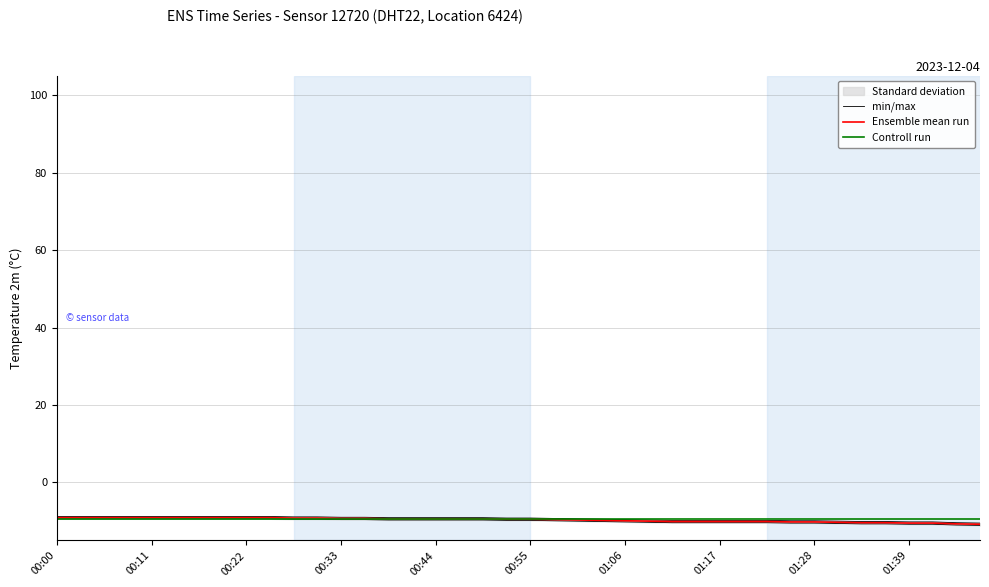

Reading right to left, list all the values displayed in this chart.

min/max: -11.1	-11.0	-10.8	-10.8	-10.7	-10.7	-10.6	-10.5	-10.5	-10.4	-10.4	-10.4	-10.4	-10.4	-10.3	-10.2	-10.1	-10.0	-9.9	-9.8	-9.8	-9.7	-9.7	-9.7	-9.7	-9.7	-9.6	-9.6	-9.5	-9.5	-9.4	-9.4	-9.4	-9.4	-9.4	-9.4	-9.4	-9.4	-9.4	-9.4
Ensemble mean run: -10.8	-10.7	-10.5	-10.5	-10.4	-10.4	-10.3	-10.2	-10.2	-10.1	-10.1	-10.1	-10.1	-10.1	-10.0	-9.9	-9.8	-9.7	-9.6	-9.5	-9.5	-9.4	-9.4	-9.4	-9.4	-9.4	-9.3	-9.3	-9.2	-9.2	-9.1	-9.1	-9.1	-9.1	-9.1	-9.1	-9.1	-9.1	-9.1	-9.1
Controll run: -9.5	-9.5	-9.5	-9.5	-9.5	-9.5	-9.5	-9.5	-9.5	-9.5	-9.5	-9.5	-9.5	-9.5	-9.5	-9.5	-9.5	-9.5	-9.5	-9.5	-9.5	-9.5	-9.5	-9.5	-9.5	-9.5	-9.5	-9.5	-9.5	-9.5	-9.5	-9.5	-9.5	-9.5	-9.5	-9.5	-9.5	-9.5	-9.5	-9.5